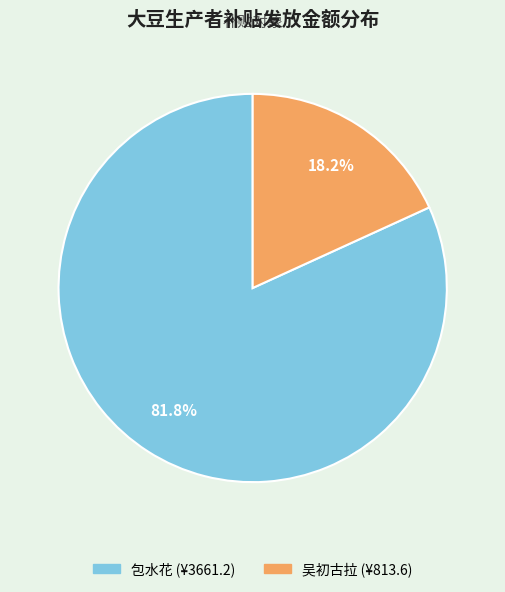

Rank the categories by value from highest to lowest.

包水花, 吴初古拉